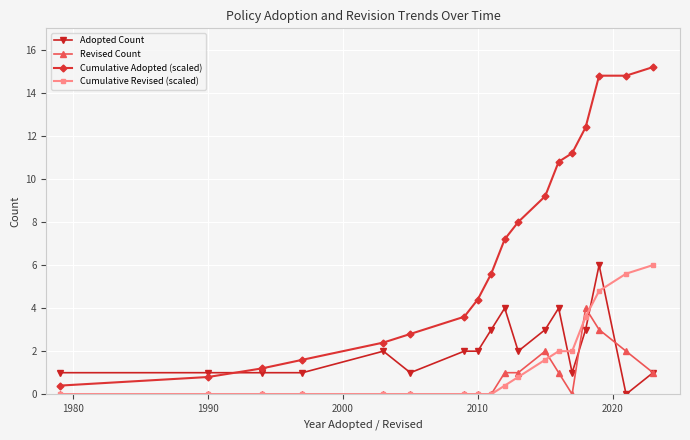

How many intersections are there between Adopted Count and Cumulative Revised (scaled)?

3